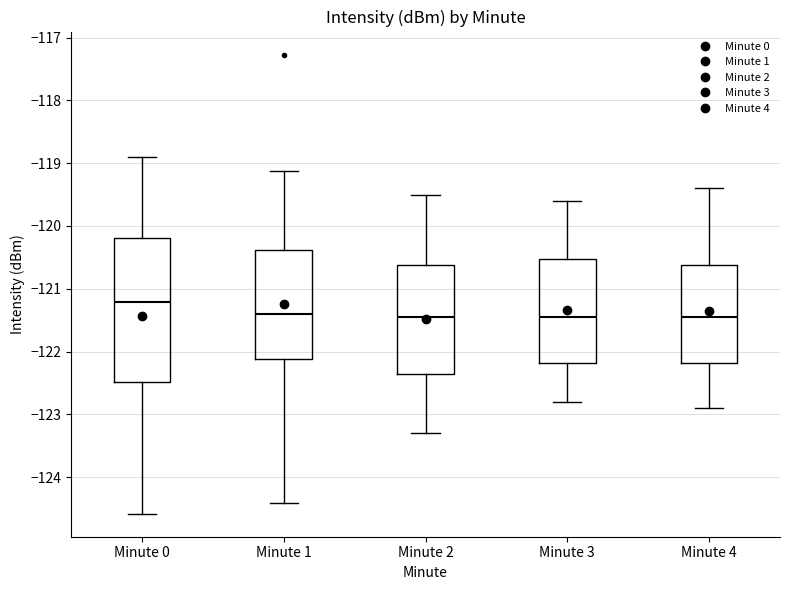

Where does the upper whisker of the box for Minute 3 end on the y-axis? The values are not printed on the chart, so give them approximately, as read against the axis.

-119.6